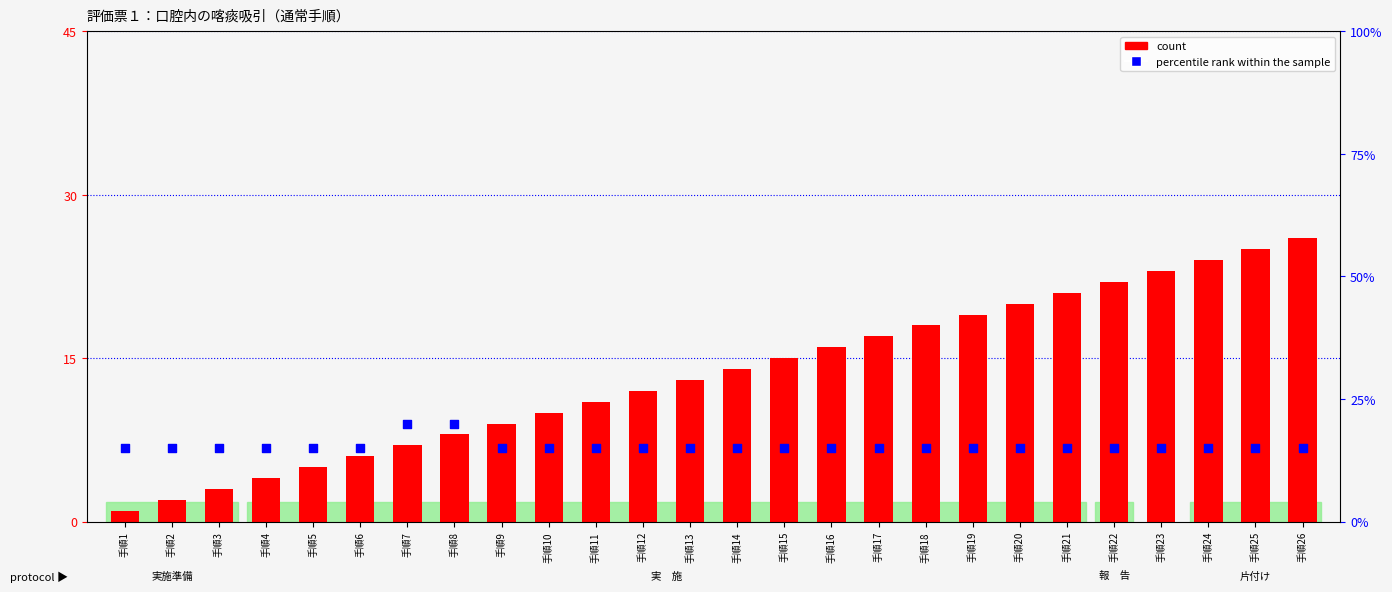

Which series contains the lowest Y value?

count